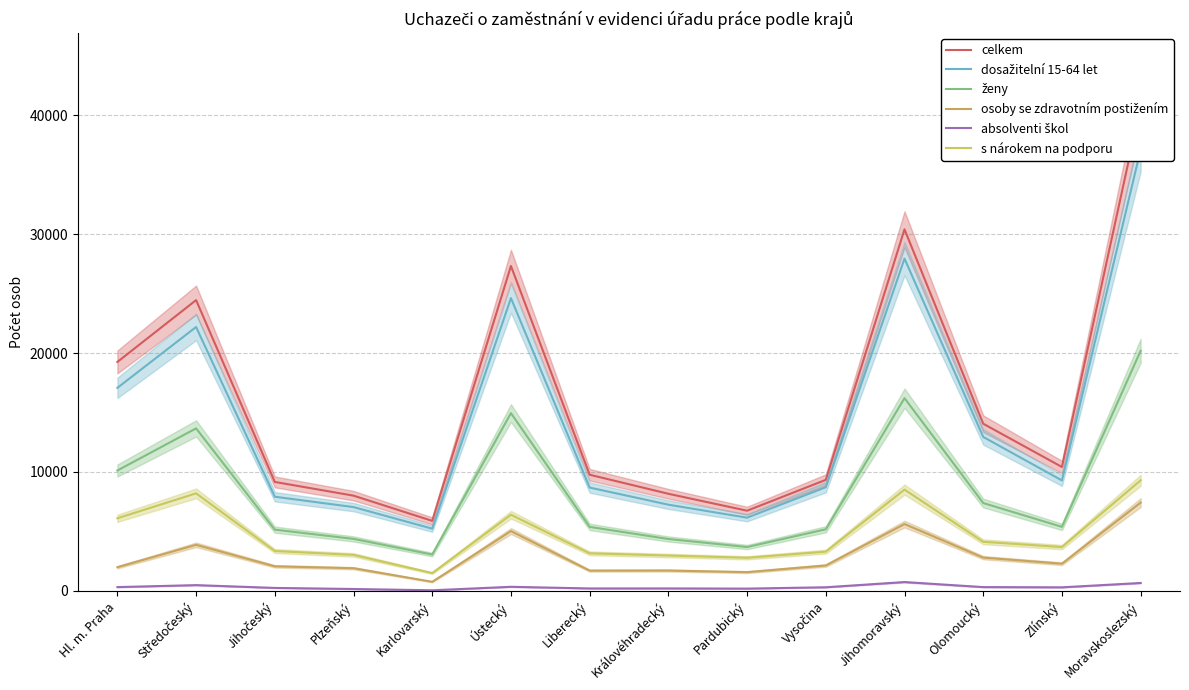

True or false: s nárokem na podporu and dosažitelní 15-64 let cross at least once.

False